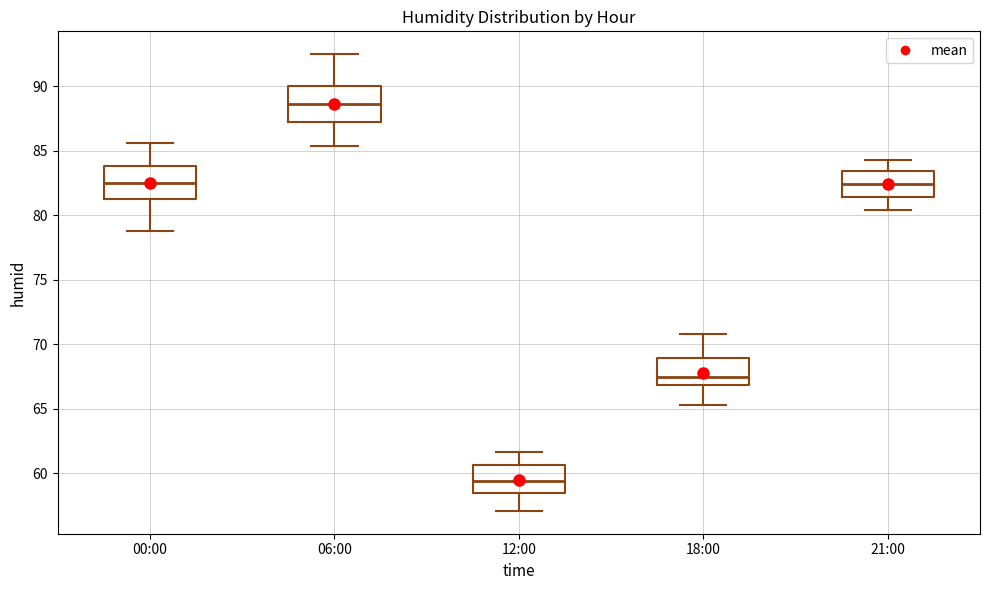

Reading left to right, transcribe this box plot: for each box, give where its median line is, the range the box spans, and where its two whiskers end, as read against the y-axis. The values are not printed on the chart, so give them approximately, as read against the axis.

00:00: median 82.5, box 81.5 to 84.0, whiskers 79.0 to 85.5
06:00: median 88.5, box 87.0 to 90.0, whiskers 85.5 to 92.5
12:00: median 59.5, box 58.5 to 60.5, whiskers 57.0 to 61.5
18:00: median 67.5, box 67.0 to 69.0, whiskers 65.5 to 71.0
21:00: median 82.5, box 81.5 to 83.5, whiskers 80.5 to 84.5